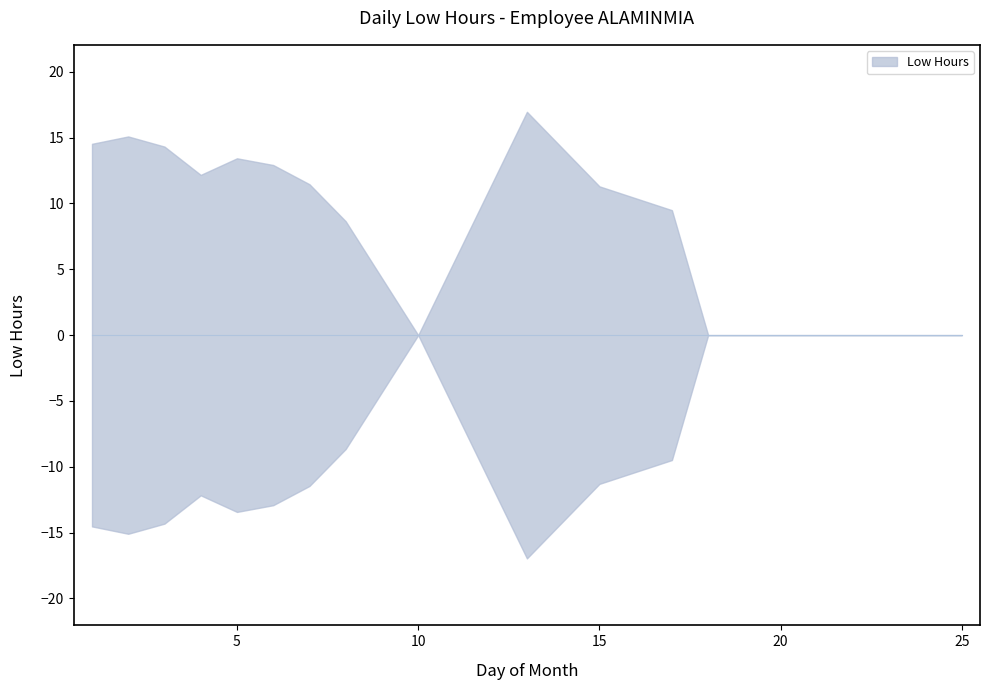

At which label is the value closest to 8?

8